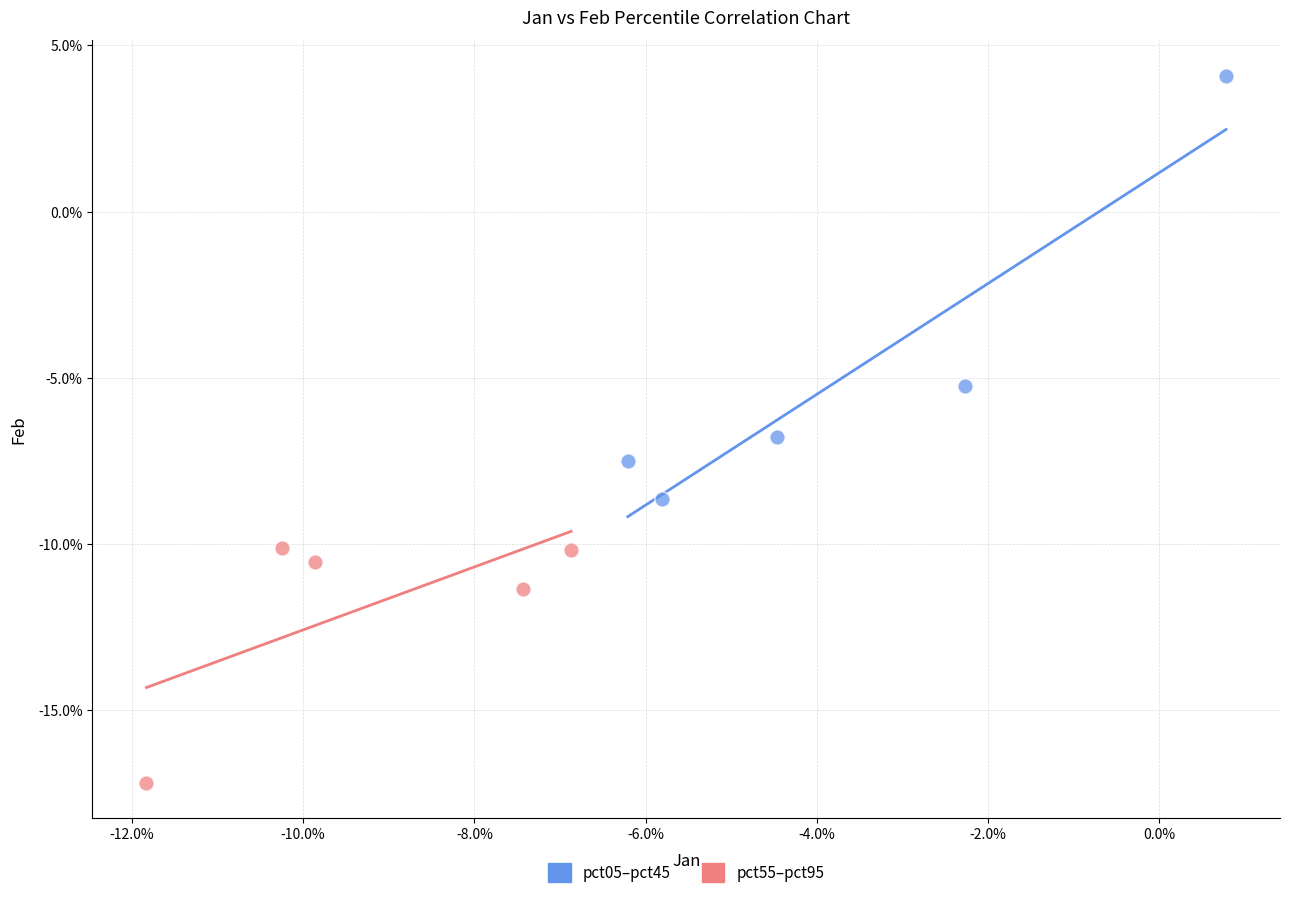

What are all the series names shown in the legend?

pct05–pct45, pct55–pct95